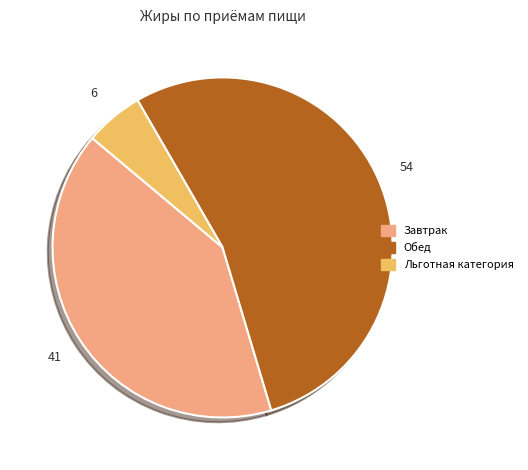

Which slice represents more than half of the pie?

Обед